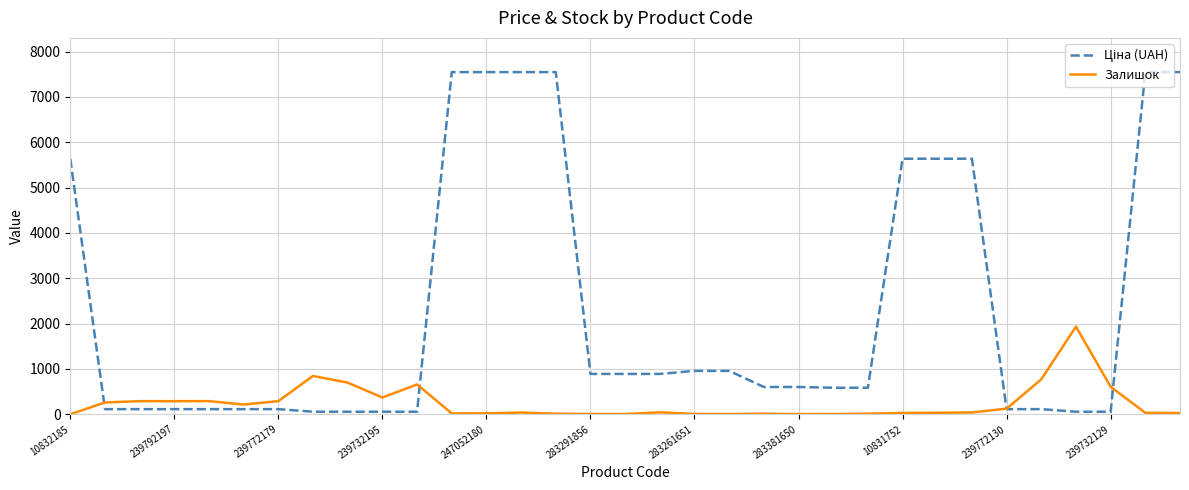

How many lines are shown in the chart?

2